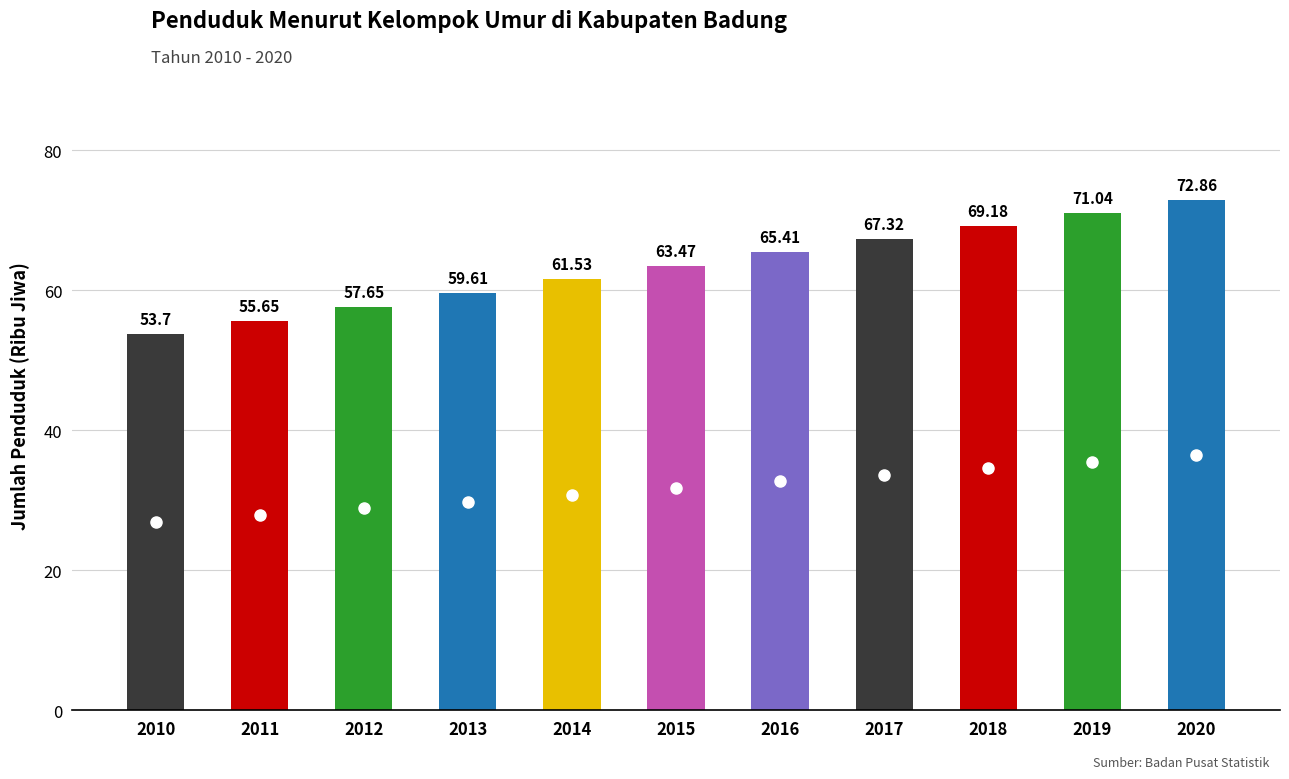

Rank the categories by value from lowest to highest.

2010, 2011, 2012, 2013, 2014, 2015, 2016, 2017, 2018, 2019, 2020